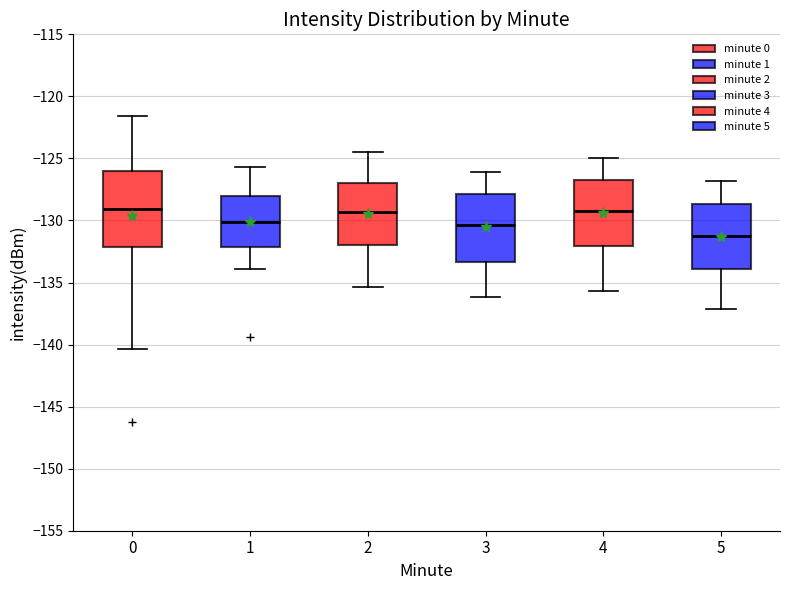

Where does the median line of the box at x = 1 sit on the y-axis? The values are not printed on the chart, so give them approximately, as read against the axis.

-130.0